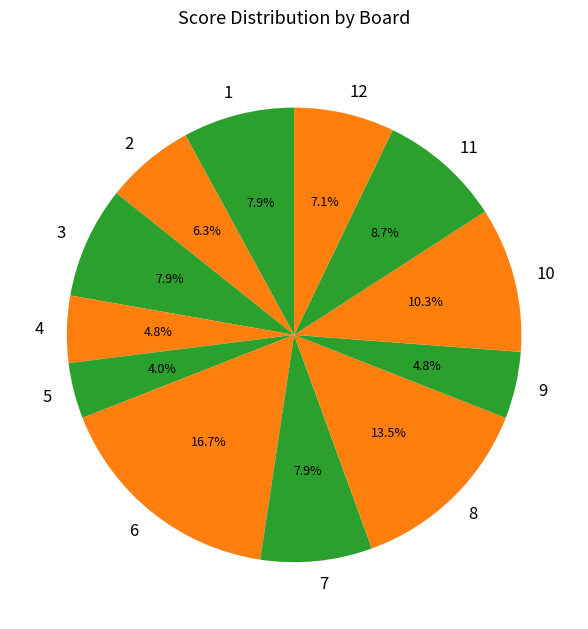

Which category has the smallest portion of the pie?

5